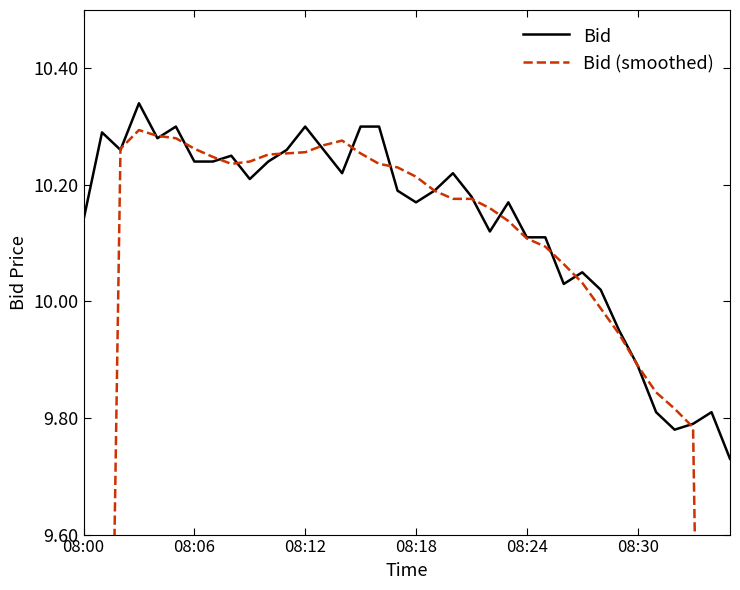

Is this an area chart (filled region under the line)?

No